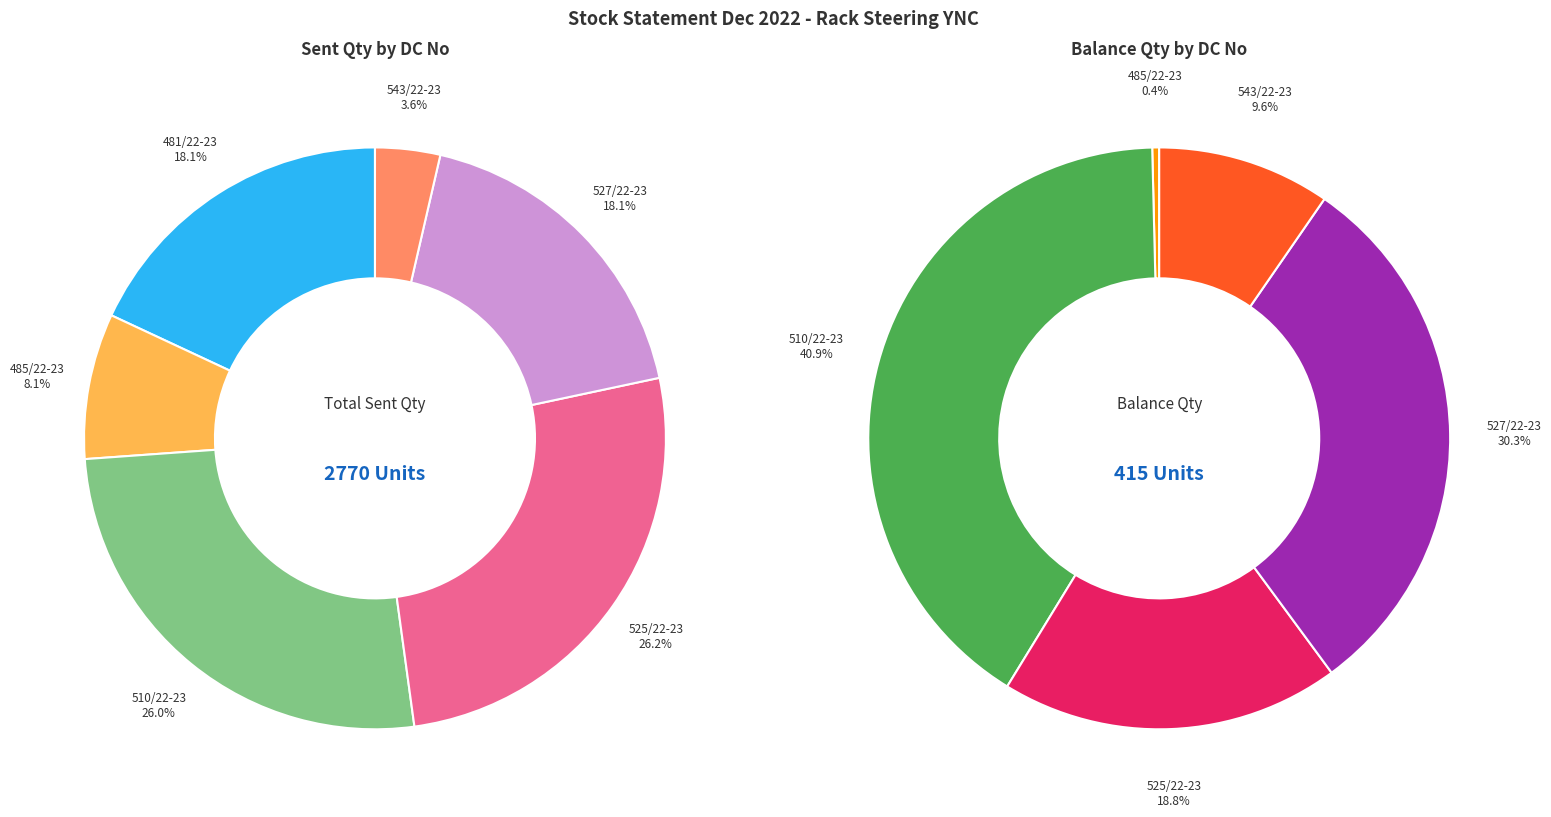

Is there any slice that represents more than half of the pie?

No